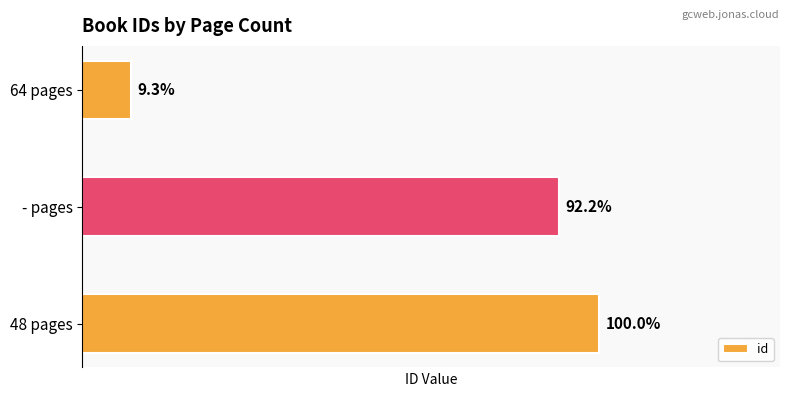

Does the chart contain any negative values?

No